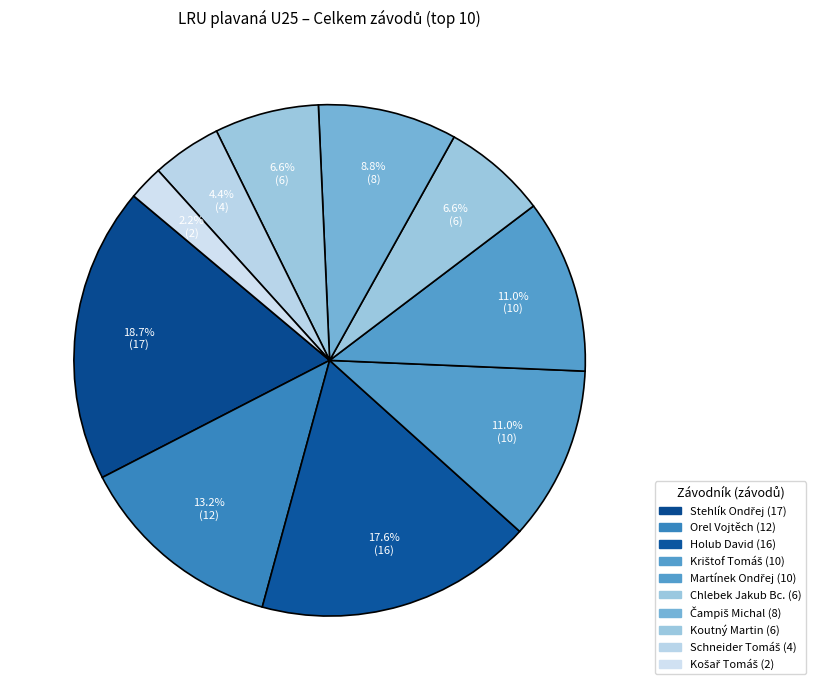

Does any single category account for the majority?

No